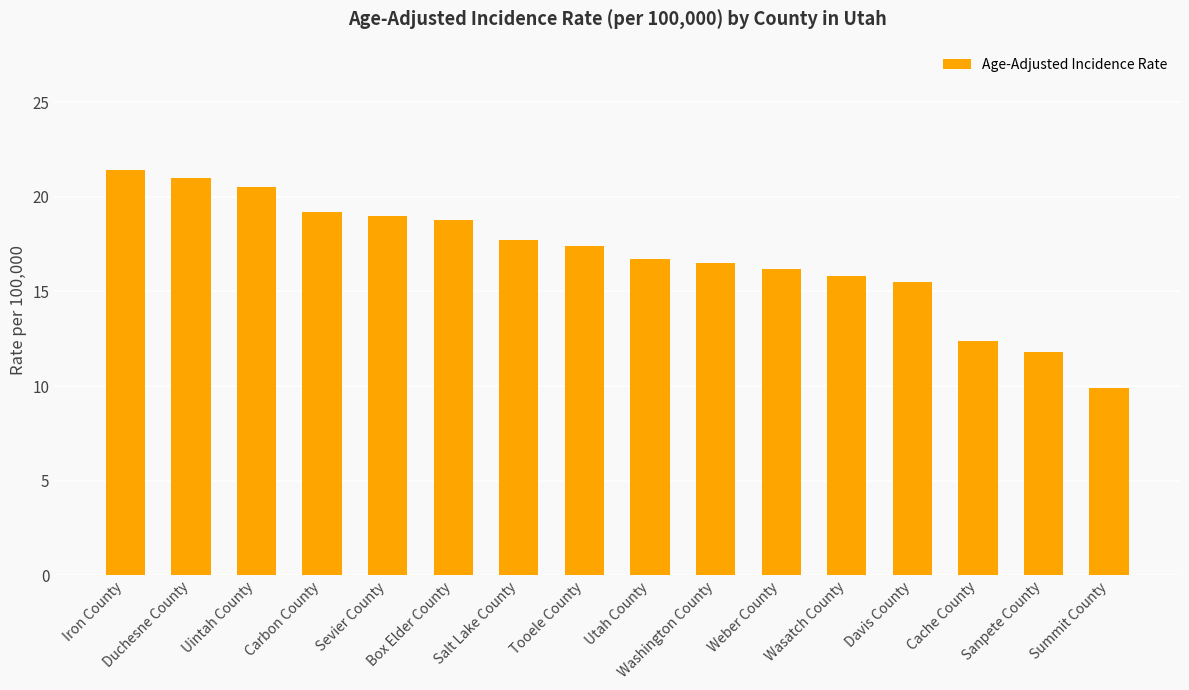

Does the chart contain any negative values?

No